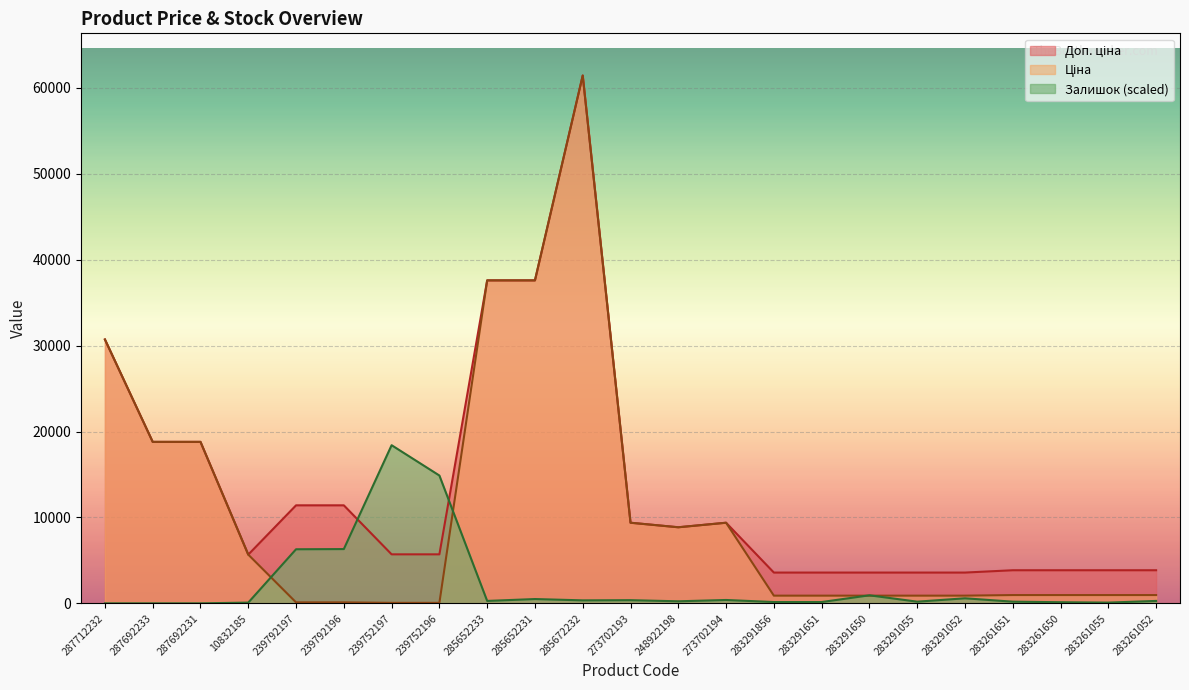

How many lines are shown in the chart?

3